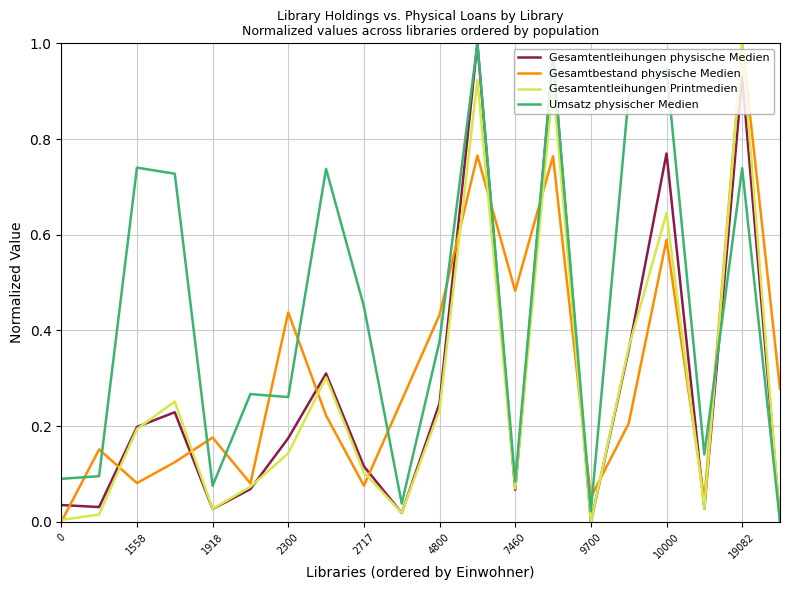

Does the chart have visible grid lines?

Yes